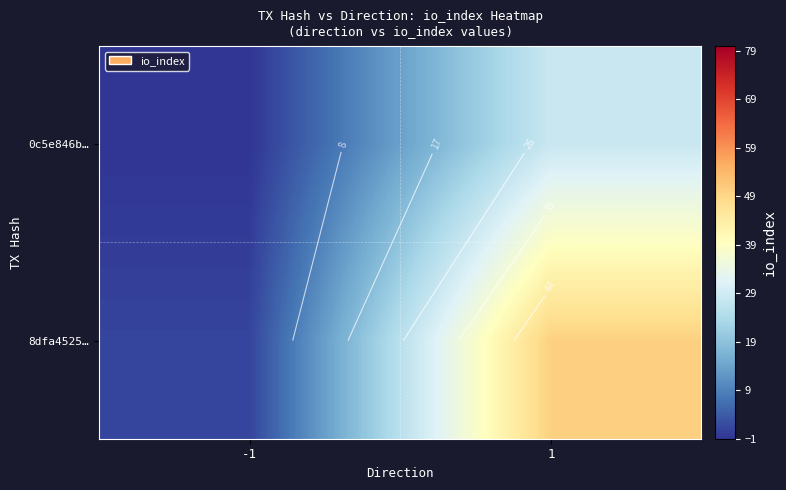

What is the sum of the 8dfa4525… values at 1 and -1?

51